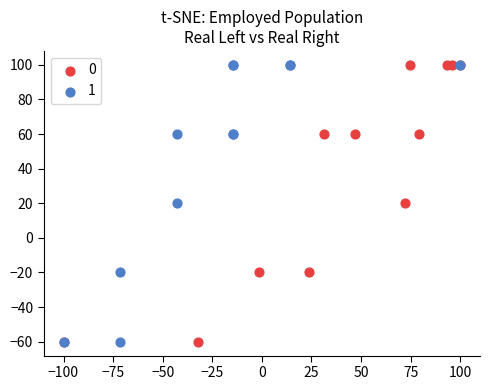

What are all the series names shown in the legend?

0, 1